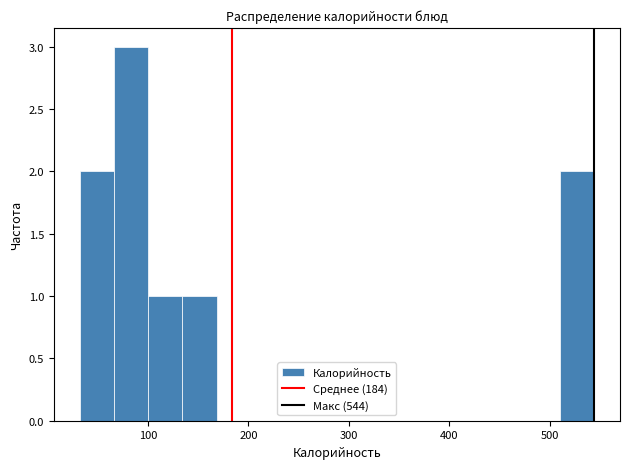

Read against the x-axis, roughly where is the centre of the tallest bar?

80